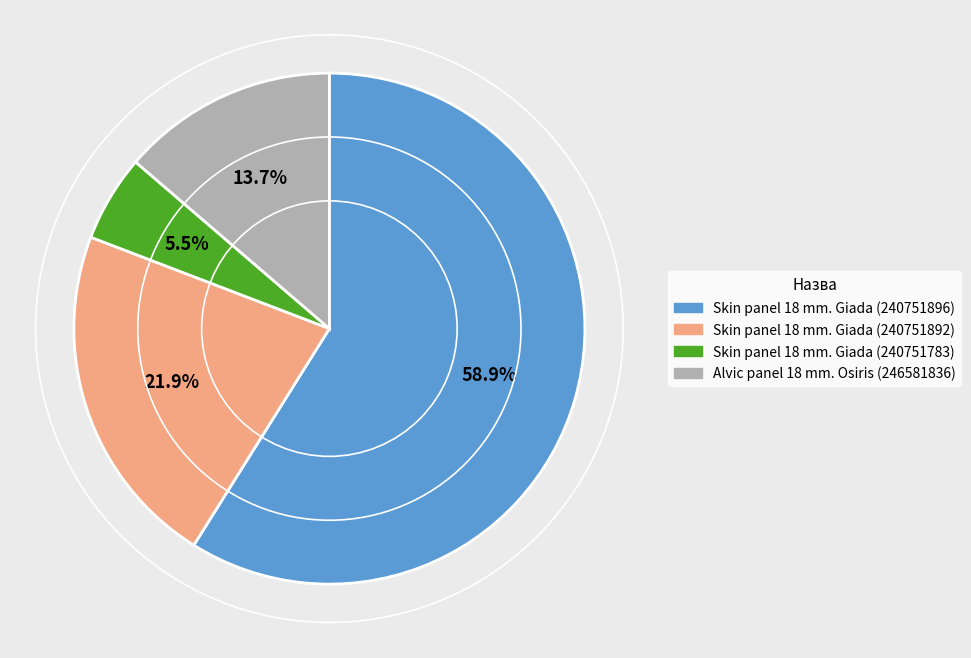

Is there any slice that represents more than half of the pie?

Yes